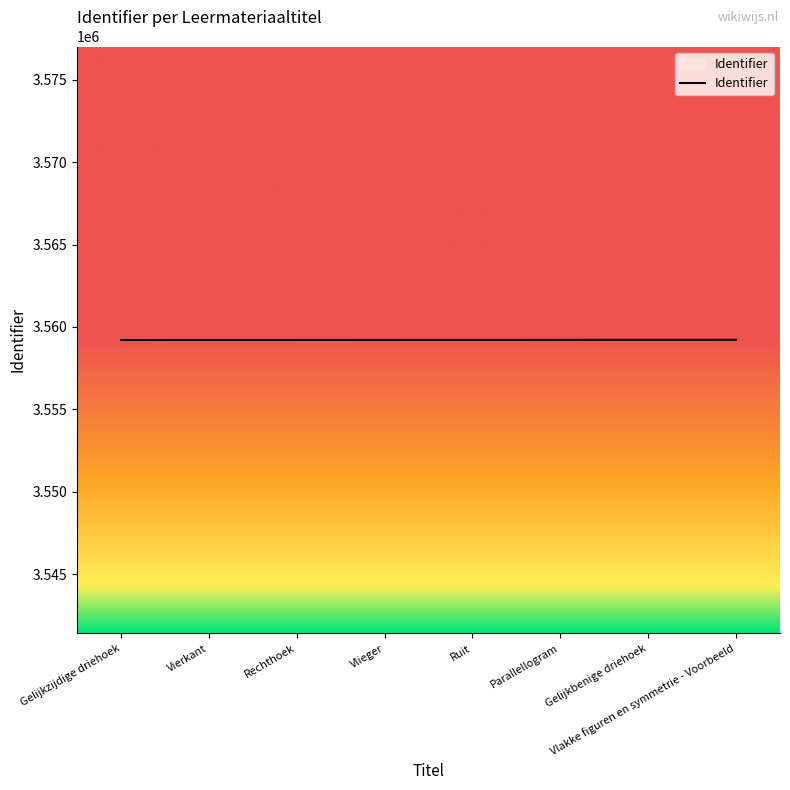

What is the greatest value displayed?

3559223